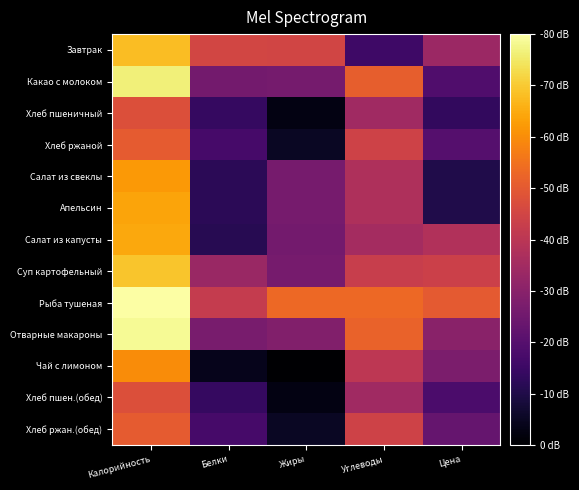

Between Белки and Углеводы, which series saw the biggest shift?

Чай с лимоном